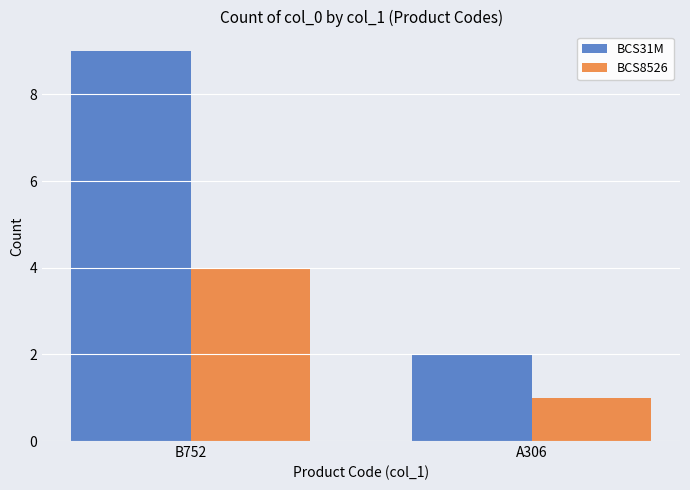

How many bars are there in total?

4